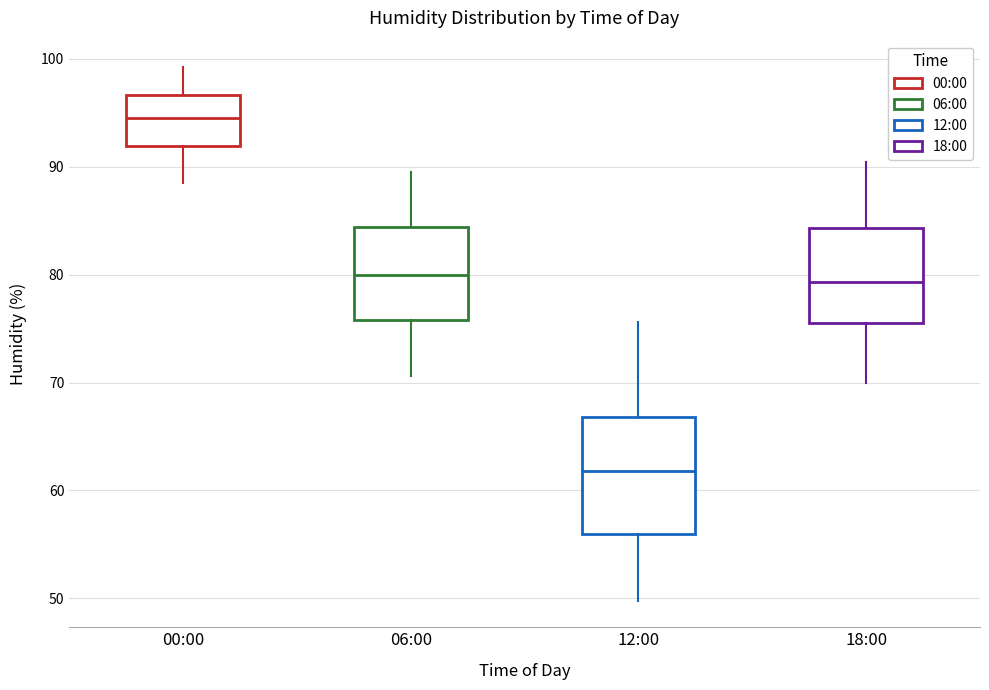

Reading left to right, transcribe this box plot: for each box, give where its median line is, the range the box spans, and where its two whiskers end, as read against the y-axis. The values are not printed on the chart, so give them approximately, as read against the axis.

00:00: median 95, box 92 to 97, whiskers 89 to 99
06:00: median 80, box 76 to 84, whiskers 71 to 90
12:00: median 62, box 56 to 67, whiskers 50 to 76
18:00: median 79, box 76 to 84, whiskers 70 to 90